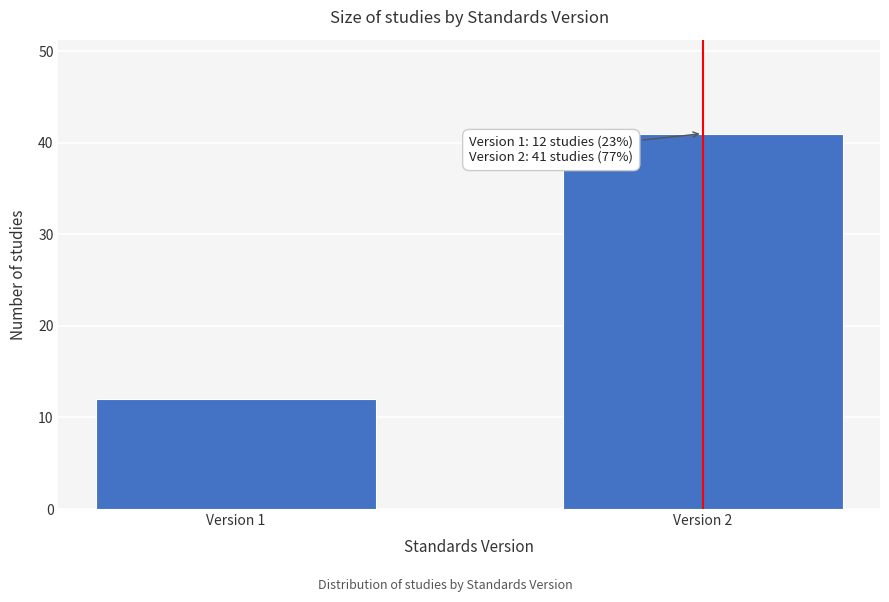

Reading left to right, what are all the values shown in this chart?

12	41